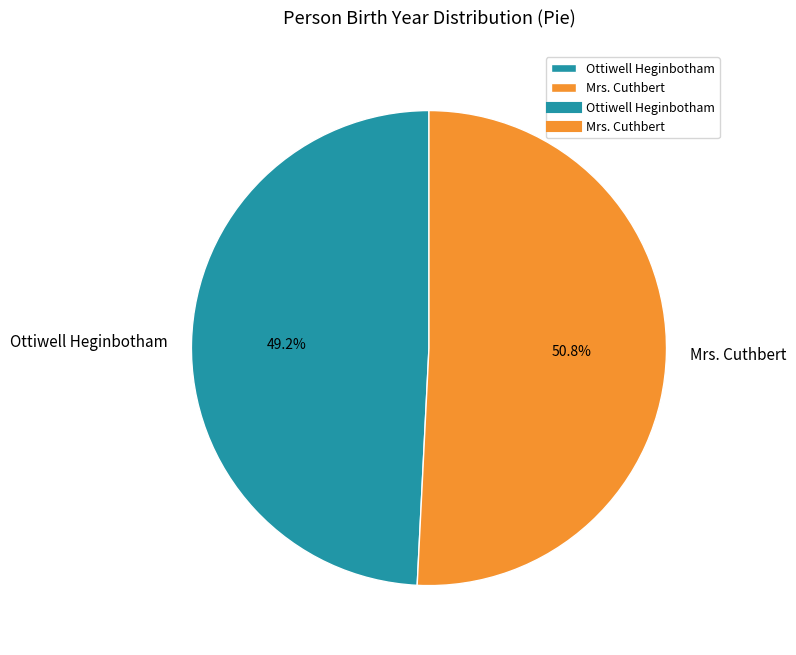

Is it true that Ottiwell Heginbotham is 40% of the pie?

False